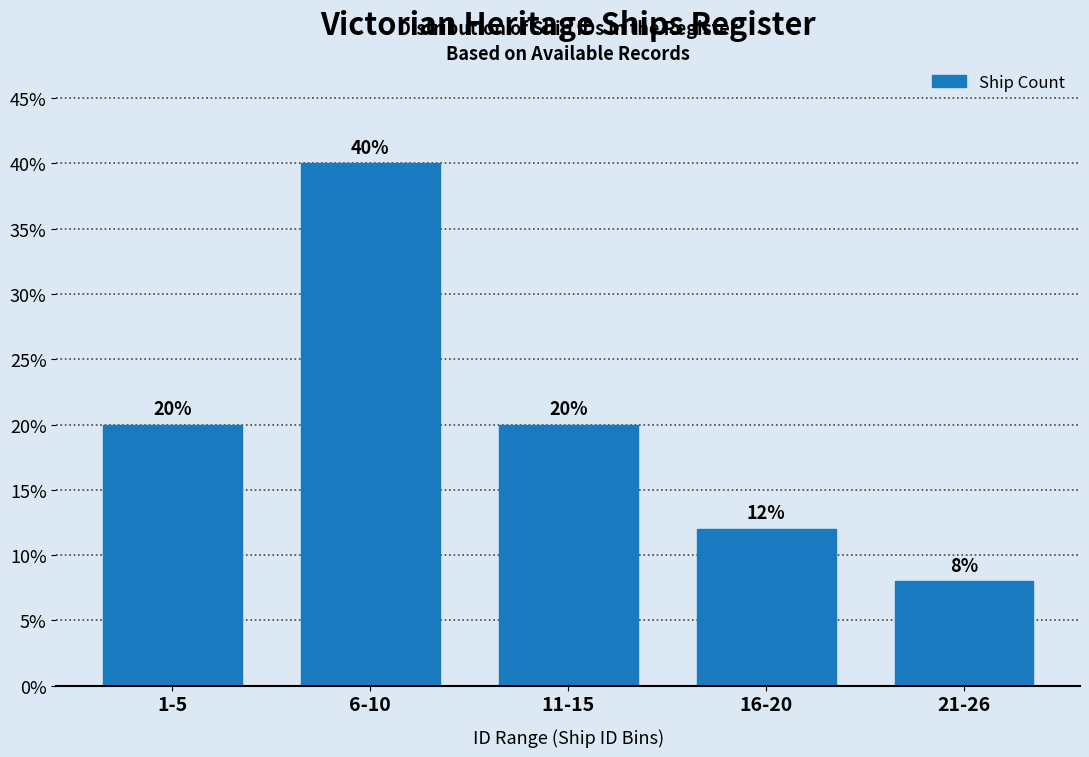

Reading left to right, transcribe all the data shown in this chart.

20	40	20	12	8